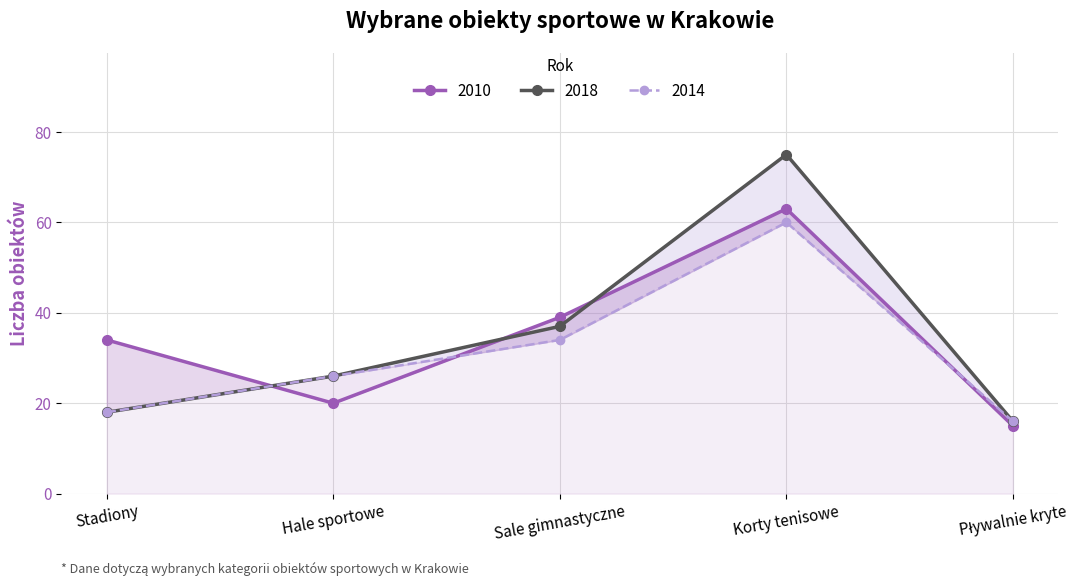

Reading left to right, what are all the values shown in this chart?

2010: Stadiony=34	Hale sportowe=20	Sale gimnastyczne=39	Korty tenisowe=63	Pływalnie kryte=15
2014: Stadiony=18	Hale sportowe=26	Sale gimnastyczne=34	Korty tenisowe=60	Pływalnie kryte=16
2018: Stadiony=18	Hale sportowe=26	Sale gimnastyczne=37	Korty tenisowe=75	Pływalnie kryte=16